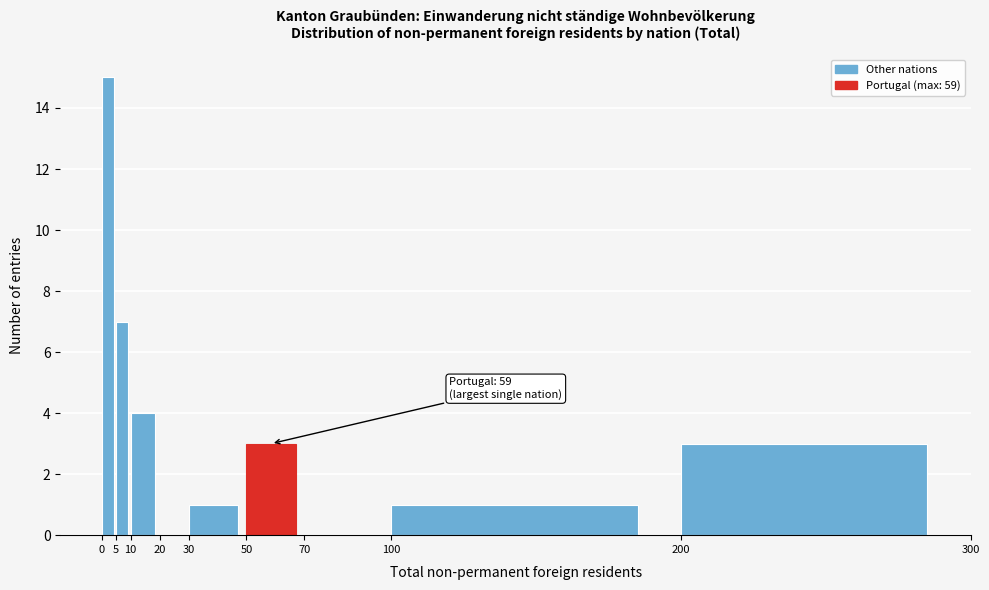

Over which range of the x-axis is the bar tallest?

0 to 5